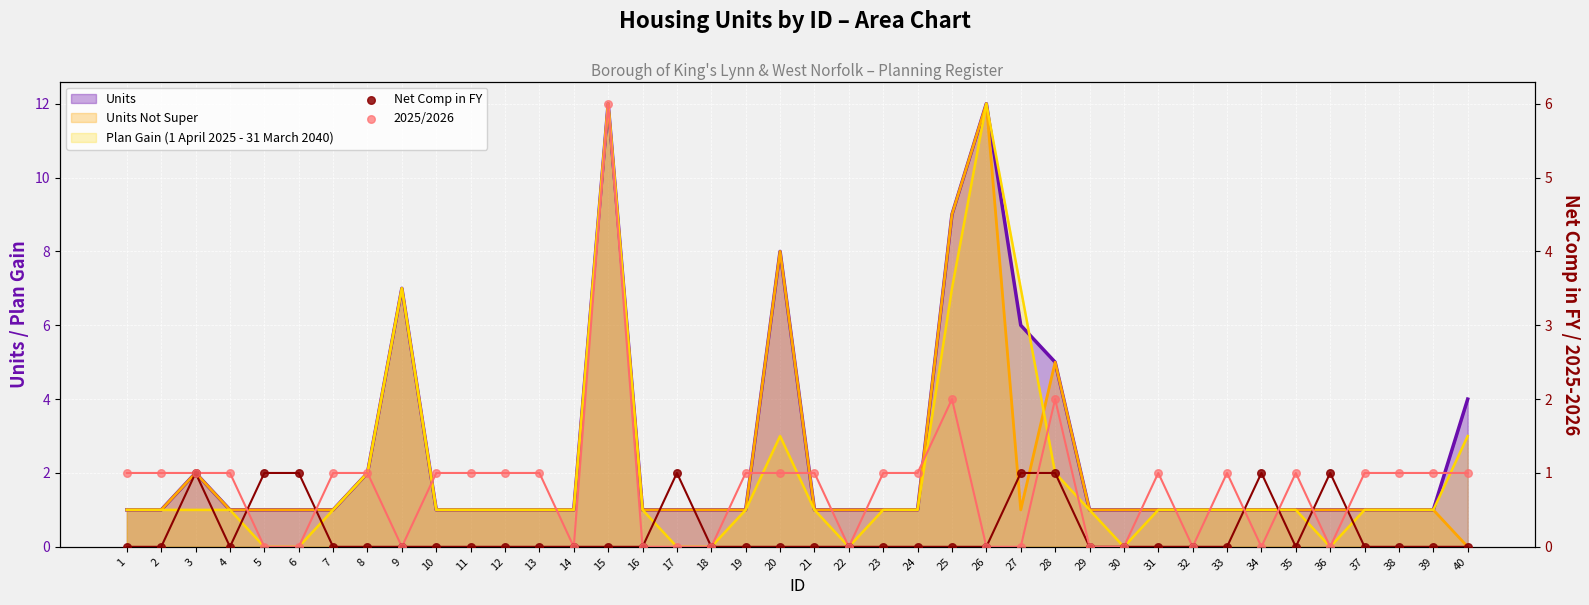

Which series reaches the maximum Y coordinate?

2025/2026